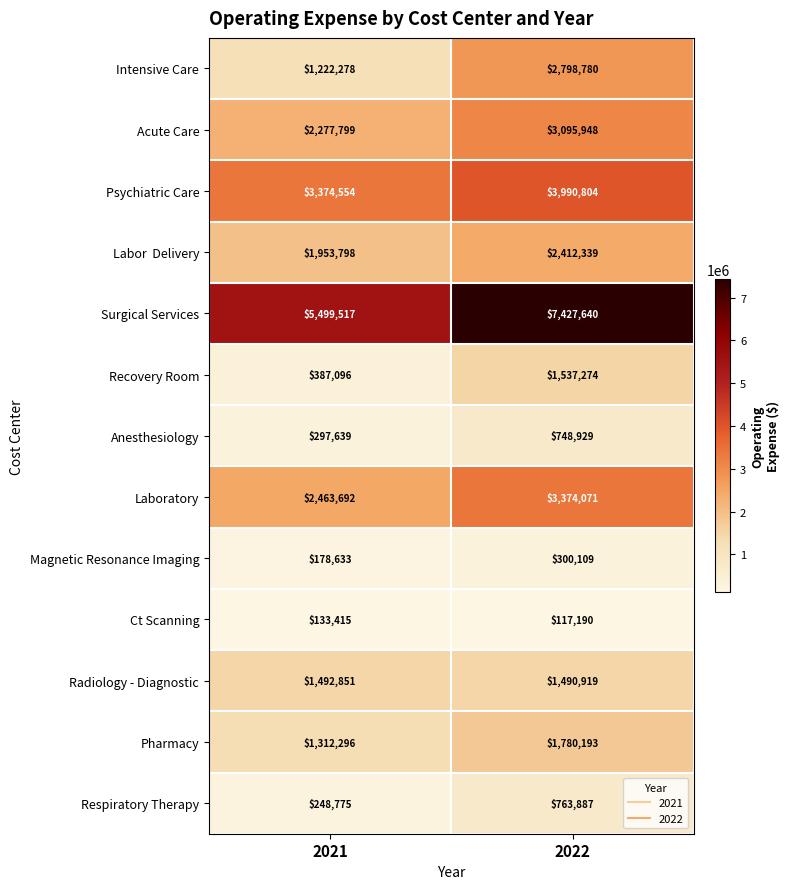

Count the number of data series in this chart.

13